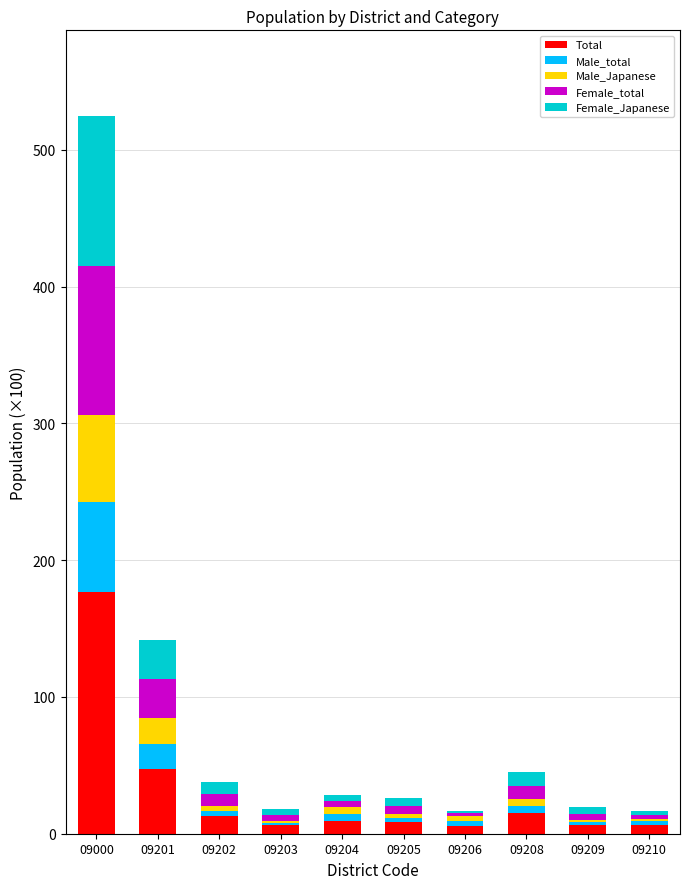

What is the maximum value for Total?

176.5